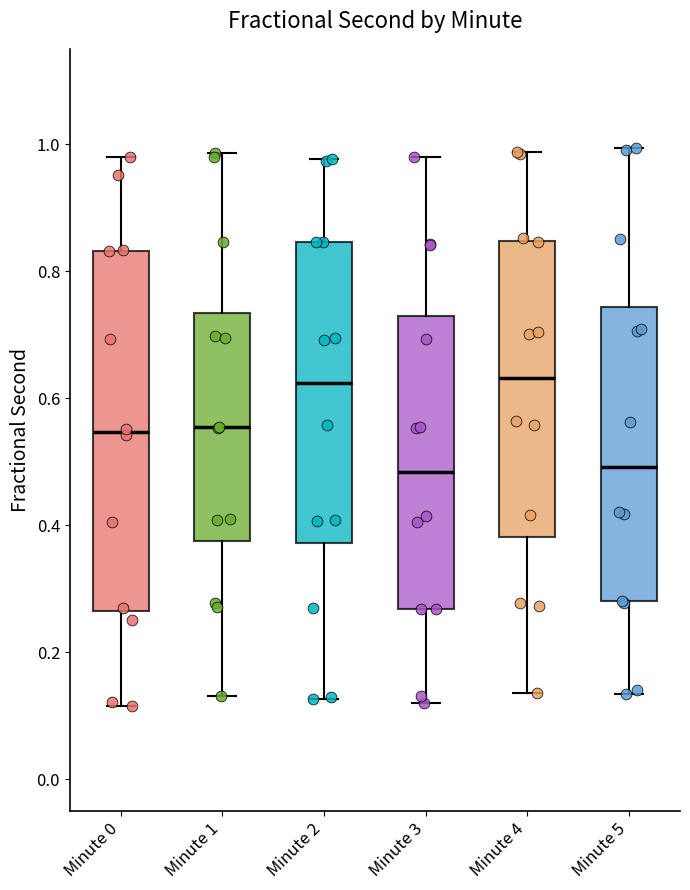

Reading left to right, read every box against the y-axis: the position of its median line, the range the box covers, and the ends of its whiskers. The values are not printed on the chart, so give them approximately, as read against the axis.

Minute 0: median 0.54, box 0.26 to 0.84, whiskers 0.12 to 0.98
Minute 1: median 0.56, box 0.38 to 0.74, whiskers 0.14 to 0.98
Minute 2: median 0.62, box 0.38 to 0.84, whiskers 0.12 to 0.98
Minute 3: median 0.48, box 0.26 to 0.72, whiskers 0.12 to 0.98
Minute 4: median 0.64, box 0.38 to 0.84, whiskers 0.14 to 0.98
Minute 5: median 0.50, box 0.28 to 0.74, whiskers 0.14 to 1.00